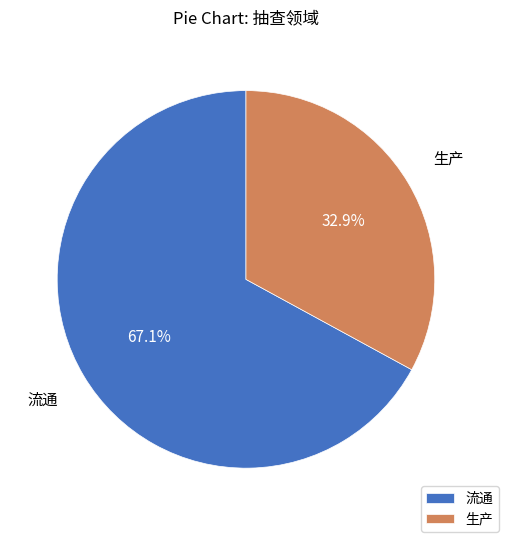

Is the sum of 生产 and 流通 greater than half?

Yes